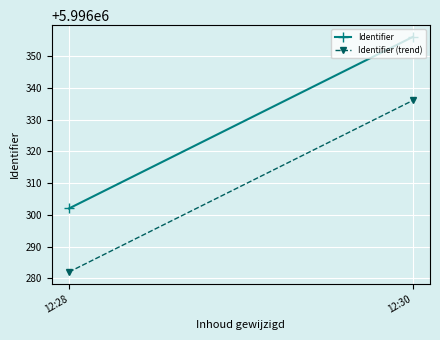

What is the average value of the Identifier (trend) series?

5996309